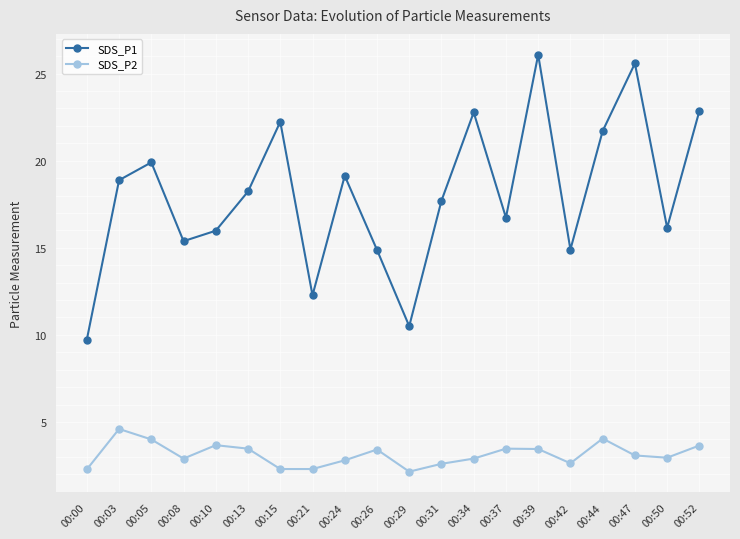

What is the value of the SDS_P1 point at the 2nd from the left?

18.9